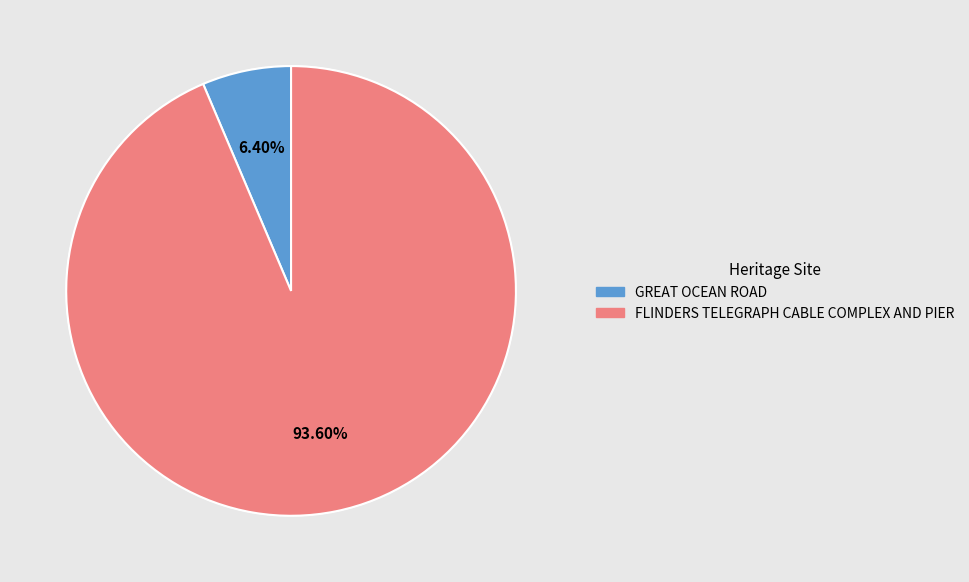

Rank the categories by value from highest to lowest.

FLINDERS TELEGRAPH CABLE COMPLEX AND PIER, GREAT OCEAN ROAD